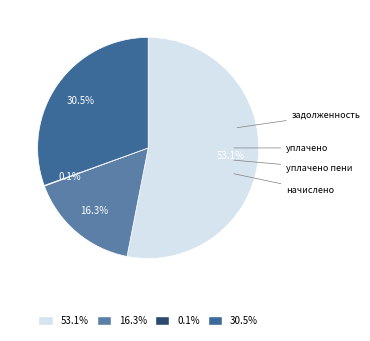

What is the largest slice in the pie chart?

задолженность